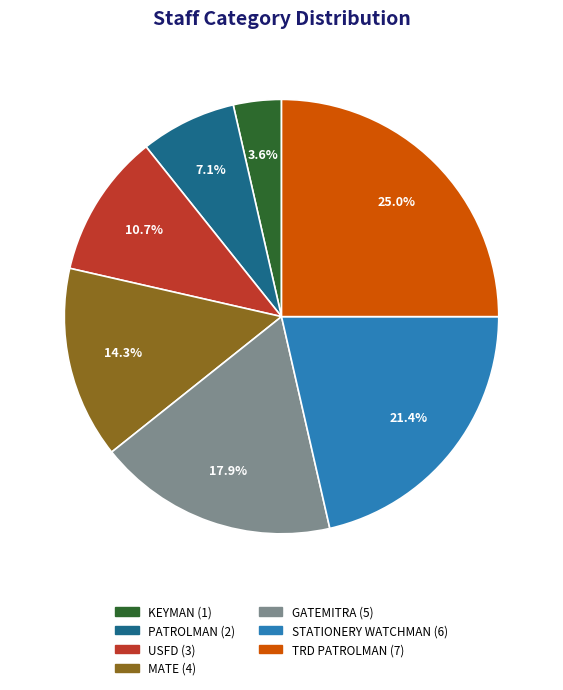

To the nearest percent, what is the difference between the largest and smallest slice percentages?

21%